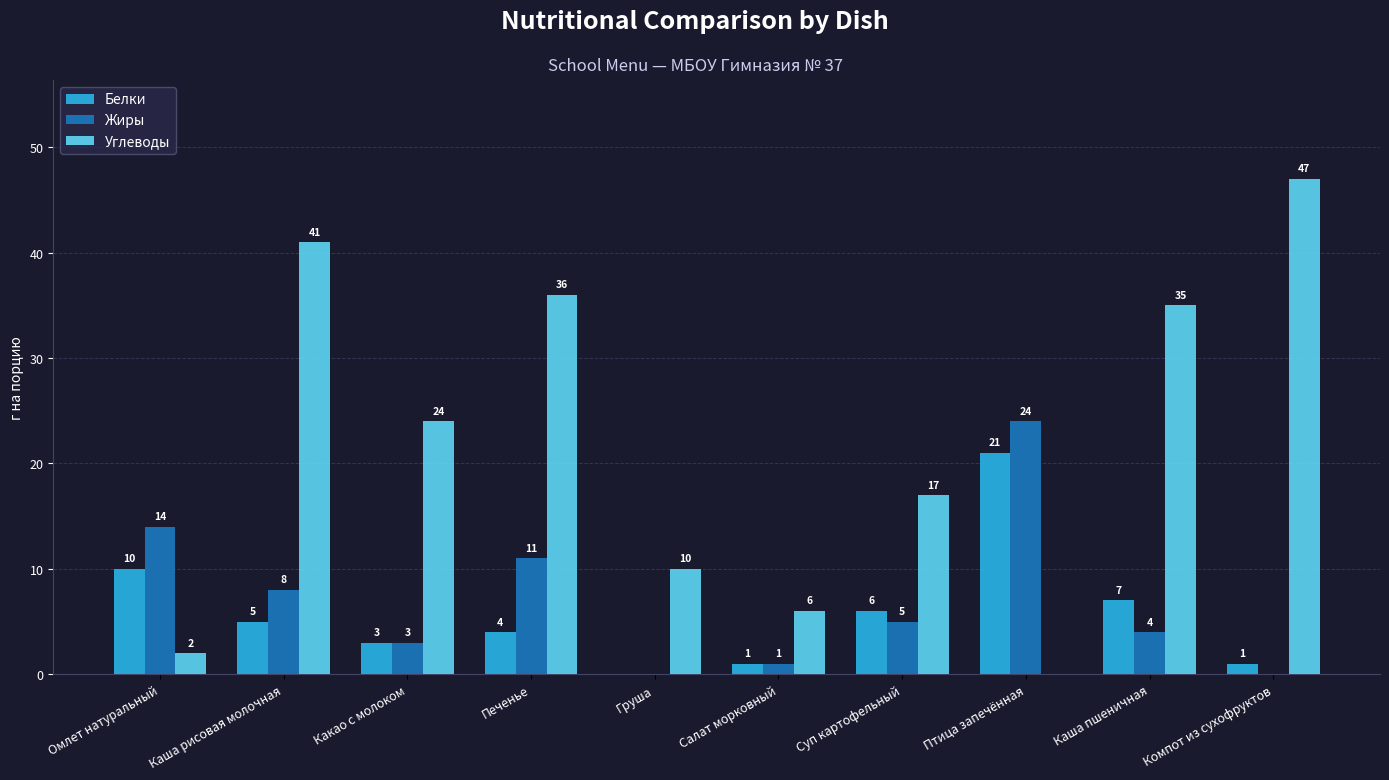

What is the maximum value for Белки?

21